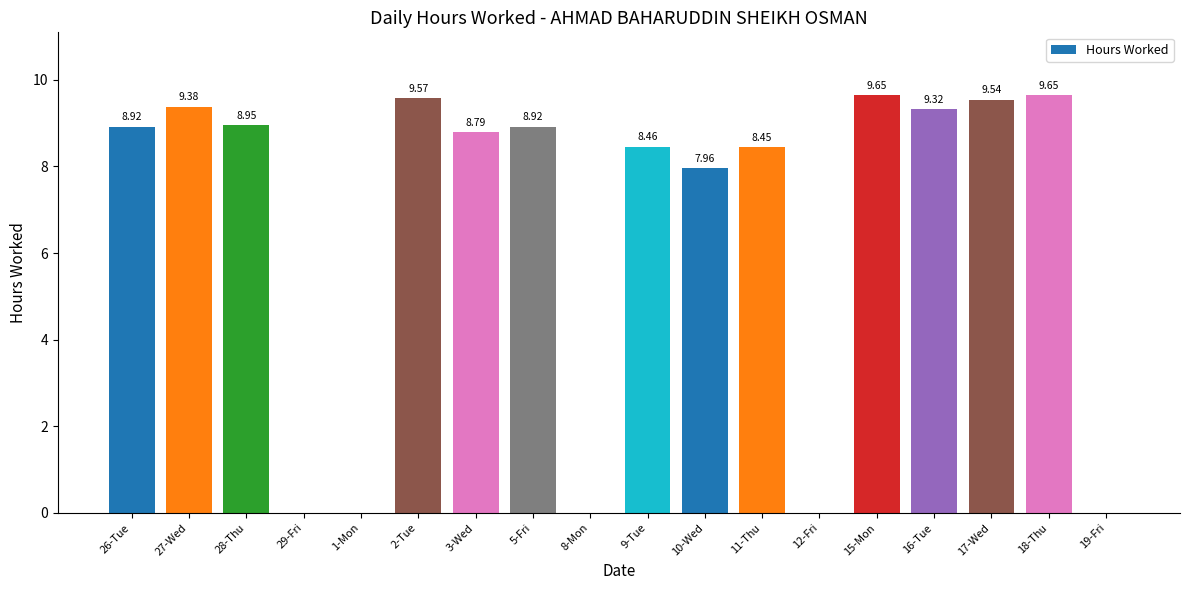

What is the change in value from 26-Tue to 1-Mon?

-8.9